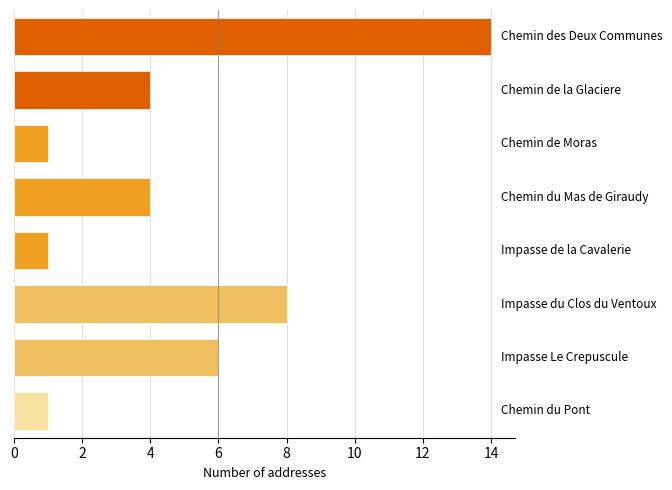

What is the difference between the second highest and minimum values?

7